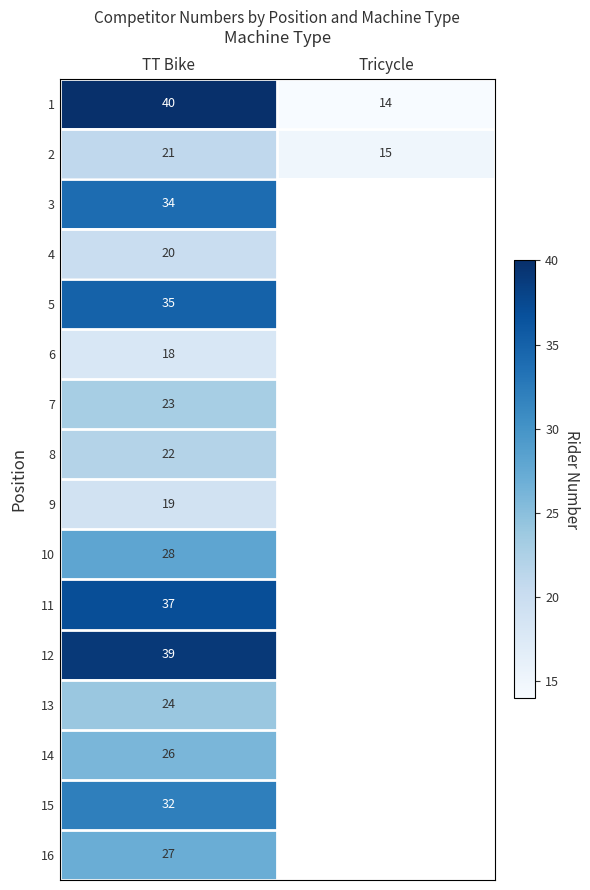

Is it true that 14 equals 16 at TT Bike?

False